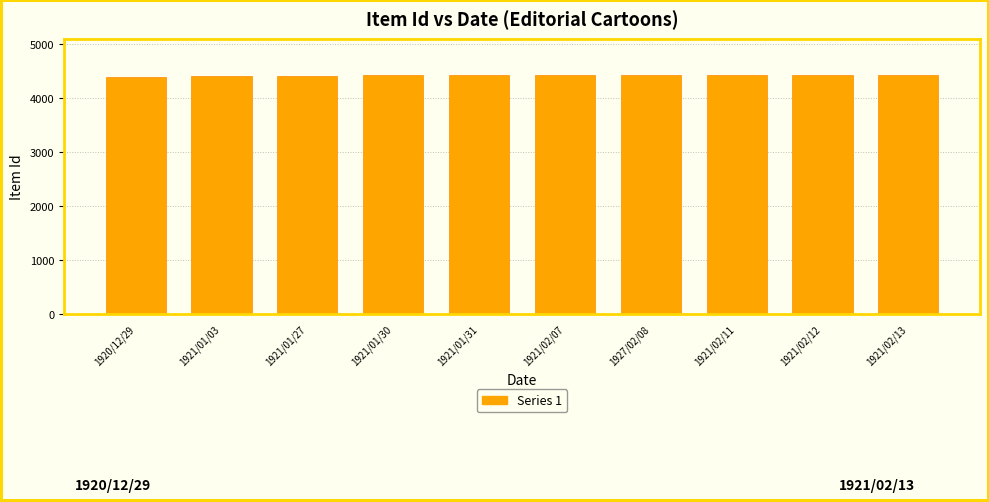

What is the minimum value shown in the chart?

4392